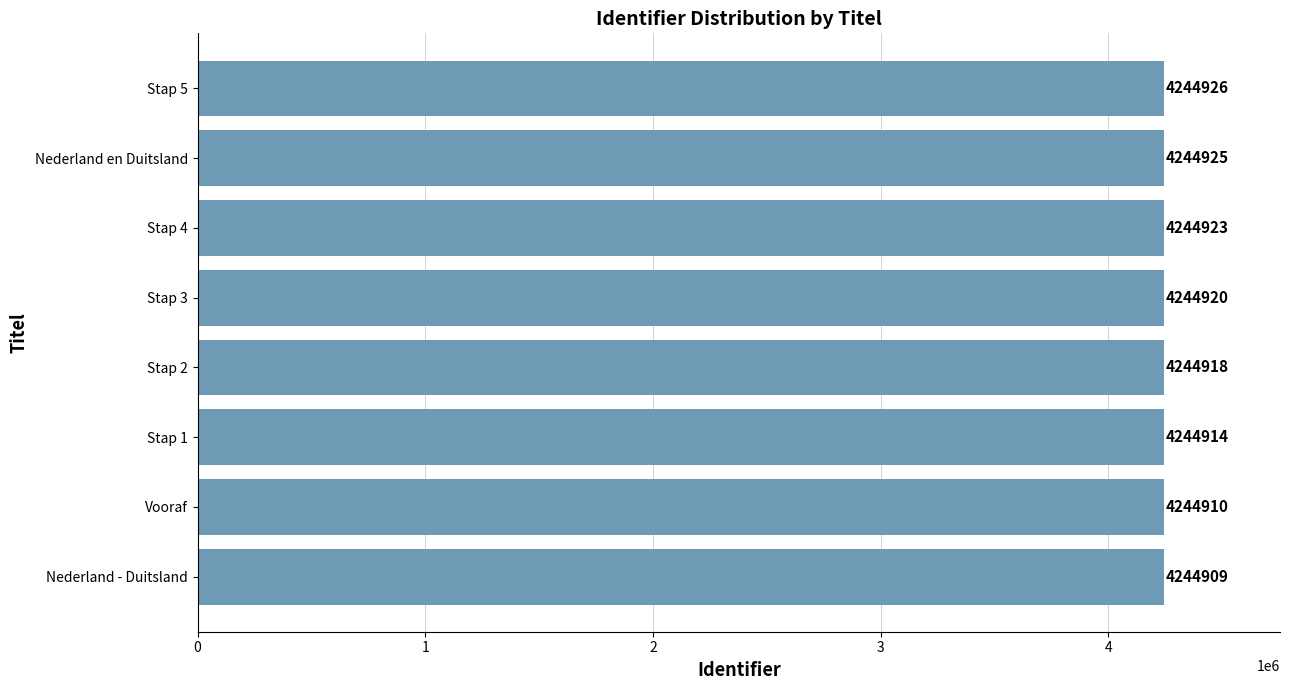

What is the greatest value displayed?

4244926